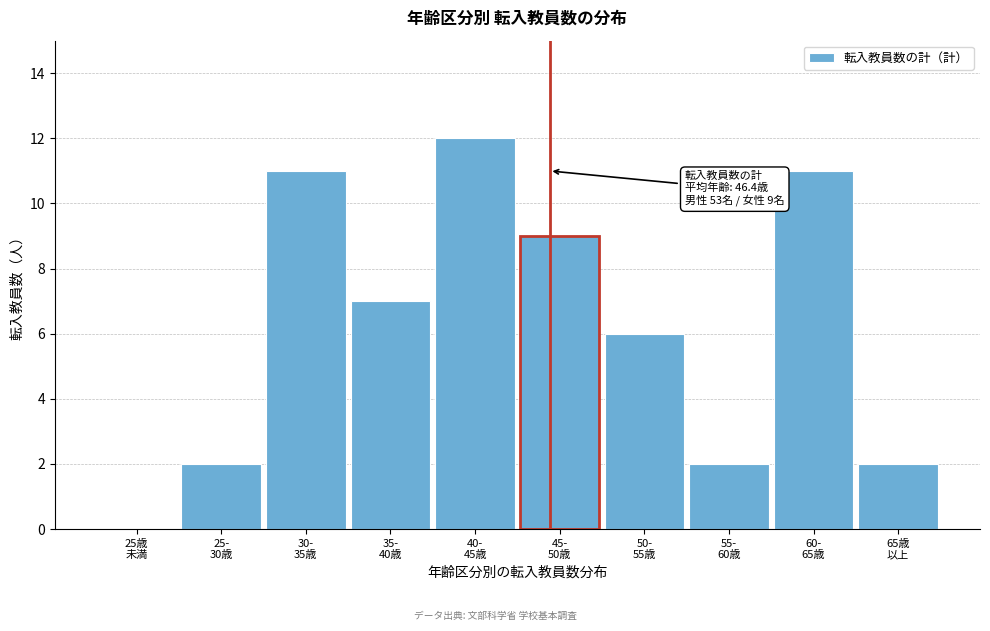

What is the maximum value shown in the chart?

12